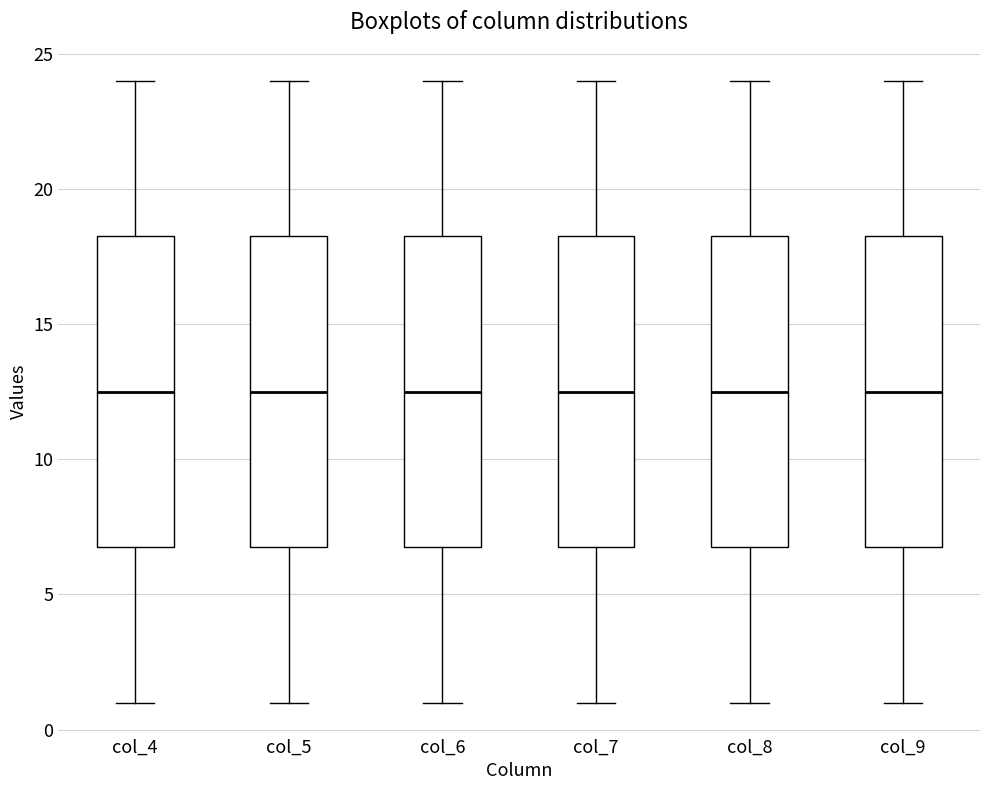

Reading left to right, read every box against the y-axis: the position of its median line, the range the box covers, and the ends of its whiskers. The values are not printed on the chart, so give them approximately, as read against the axis.

col_4: median 12.5, box 7.0 to 18.5, whiskers 1.0 to 24.0
col_5: median 12.5, box 7.0 to 18.5, whiskers 1.0 to 24.0
col_6: median 12.5, box 7.0 to 18.5, whiskers 1.0 to 24.0
col_7: median 12.5, box 7.0 to 18.5, whiskers 1.0 to 24.0
col_8: median 12.5, box 7.0 to 18.5, whiskers 1.0 to 24.0
col_9: median 12.5, box 7.0 to 18.5, whiskers 1.0 to 24.0